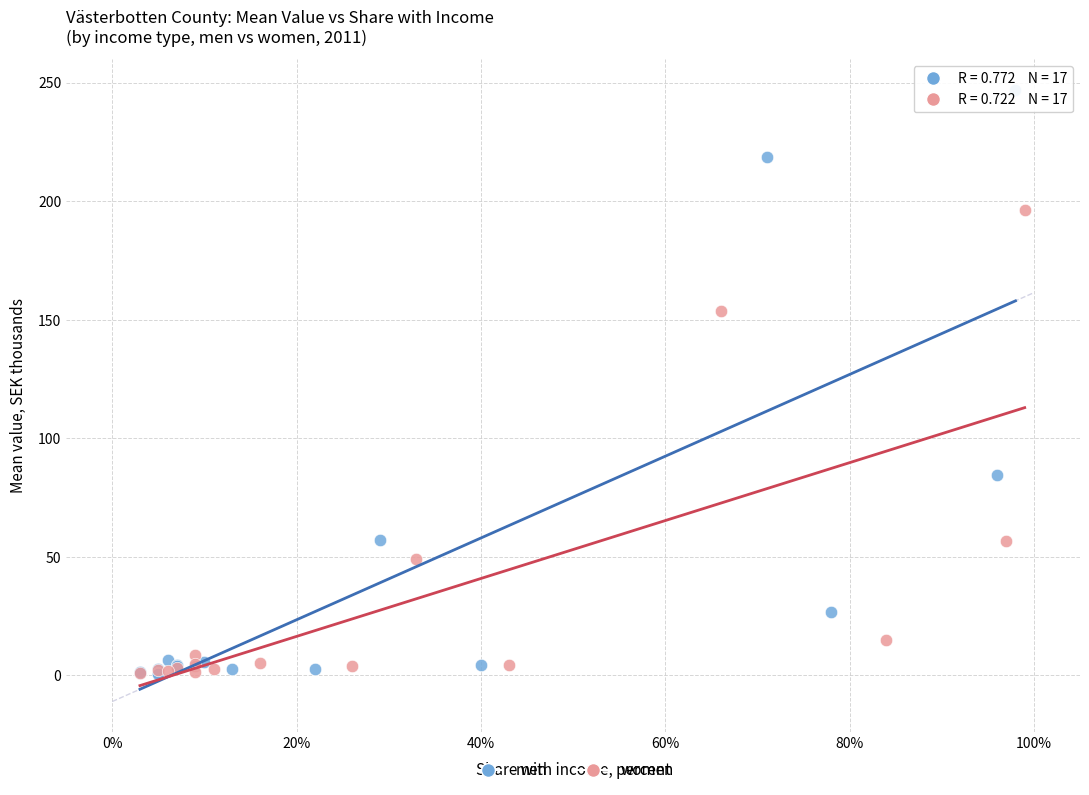

What are all the series names shown in the legend?

men, women